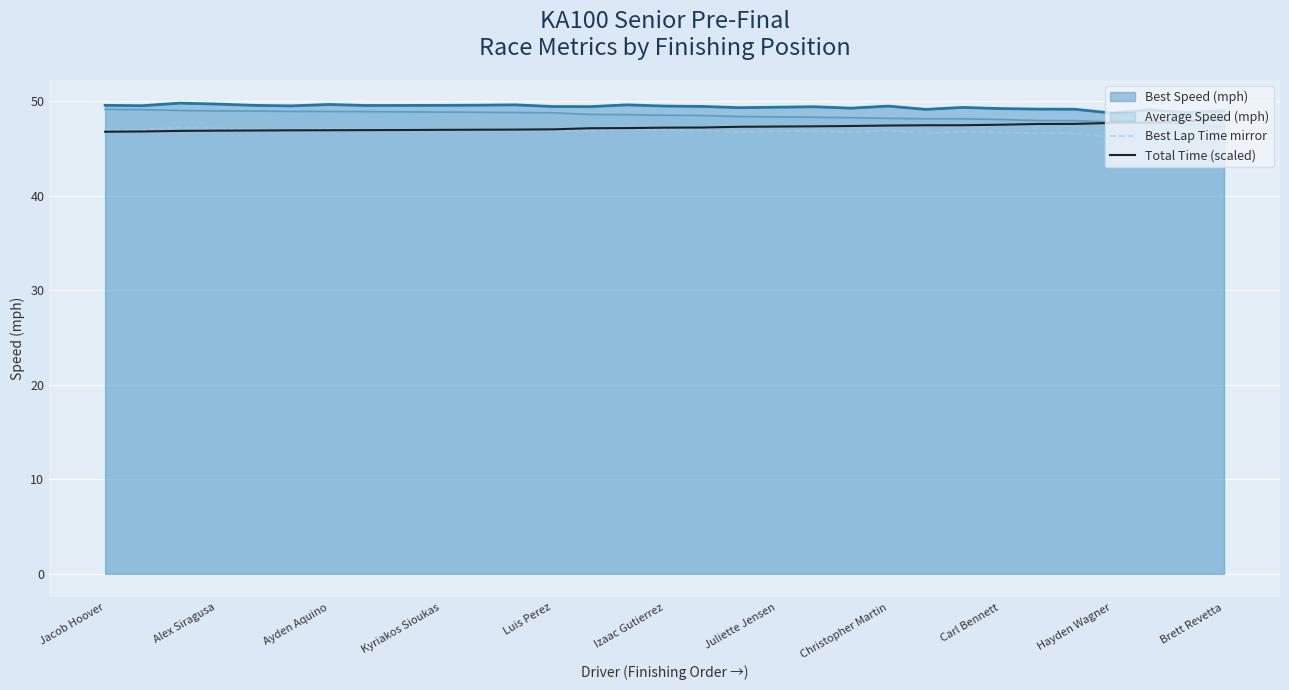

What is the maximum value shown in the chart?

49.8